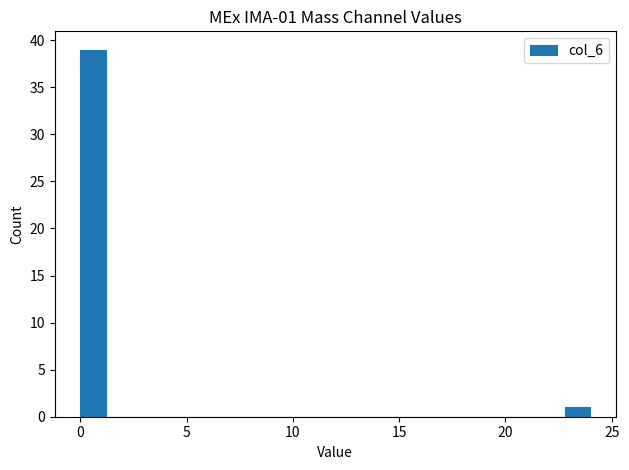

Around what value on the x-axis is the tallest bar? Give the approximate position of its centre, as read against the axis.

0.5